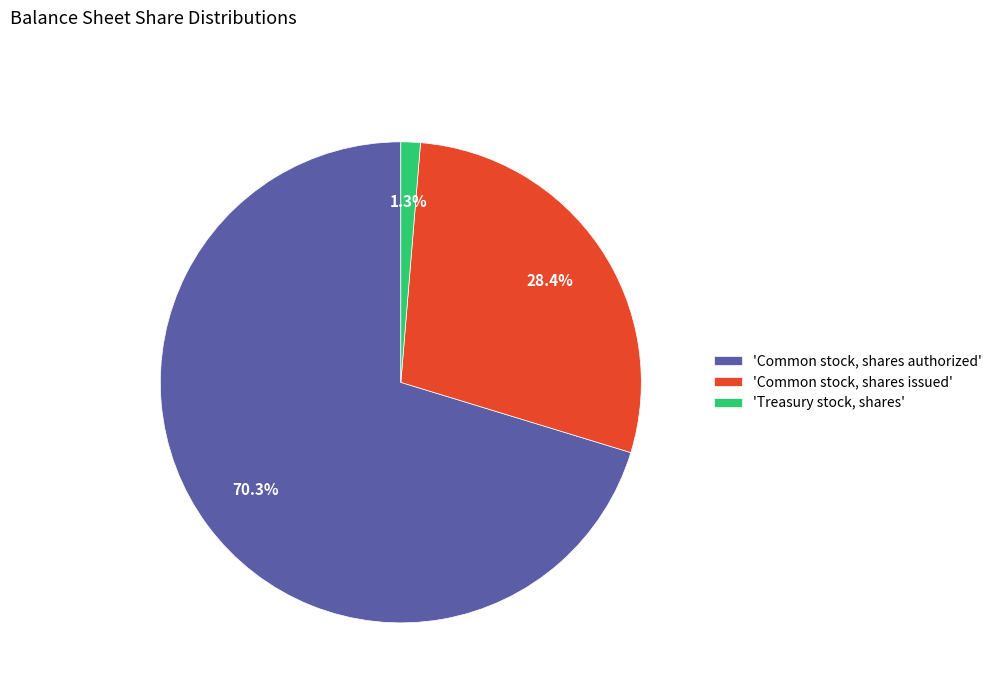

Which slice is the smallest?

'Treasury stock, shares'